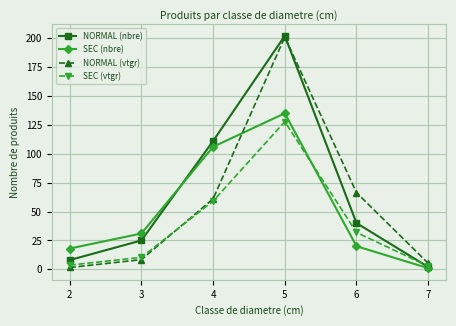

List the series in order of their overall mean, highest first.

NORMAL (nbre), NORMAL (vtgr), SEC (nbre), SEC (vtgr)